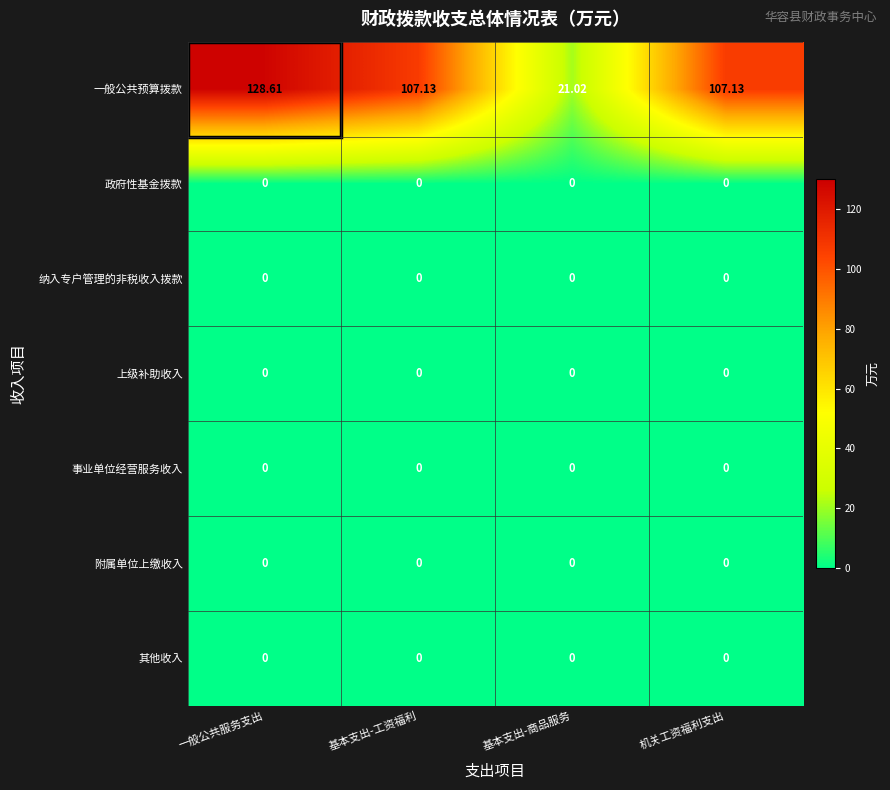

Which series has the largest range (max minus min)?

一般公共预算拨款